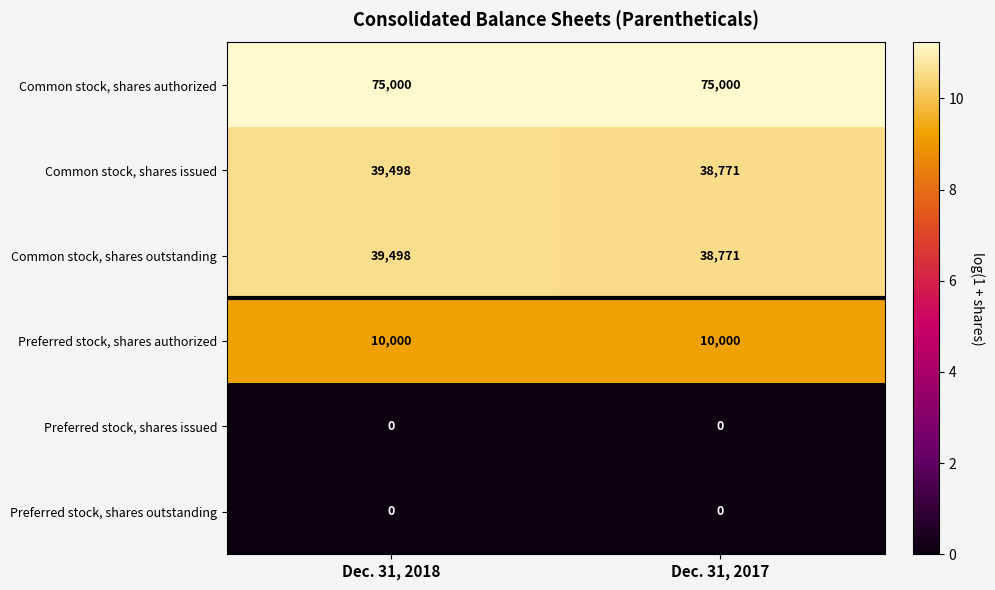

True or false: Common stock, shares issued has a value of 39498 at Dec. 31, 2018.

True